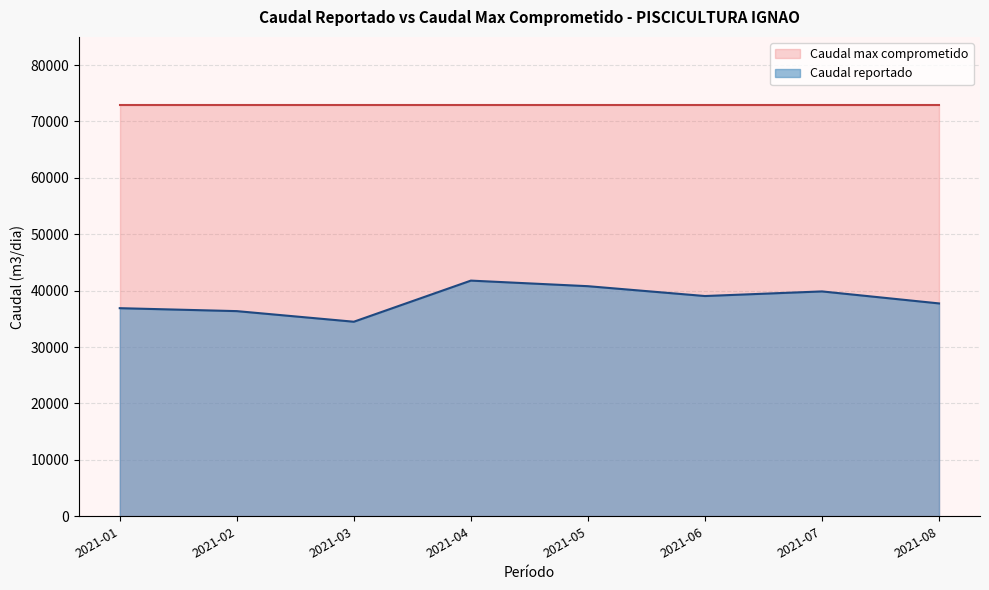

The value of Caudal max comprometido at 2021-01 is 39988.6. True or false?

False